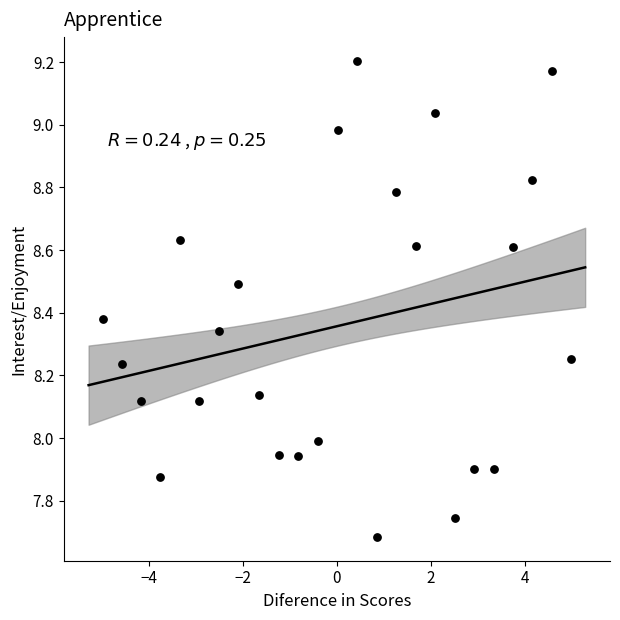

What is the range of Y values (max minus min)?

1.5